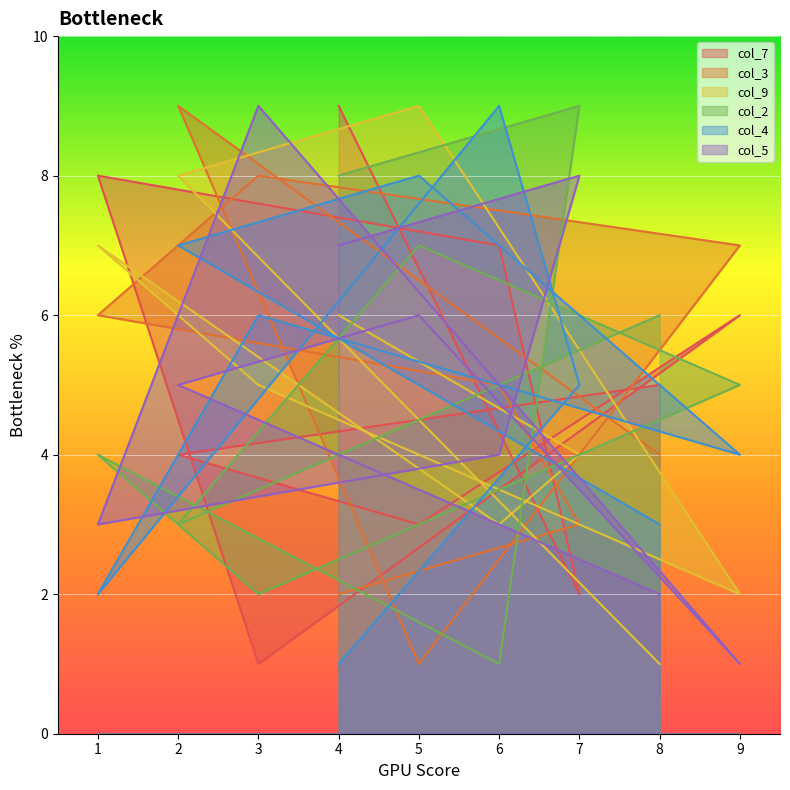

How many lines are shown in the chart?

6